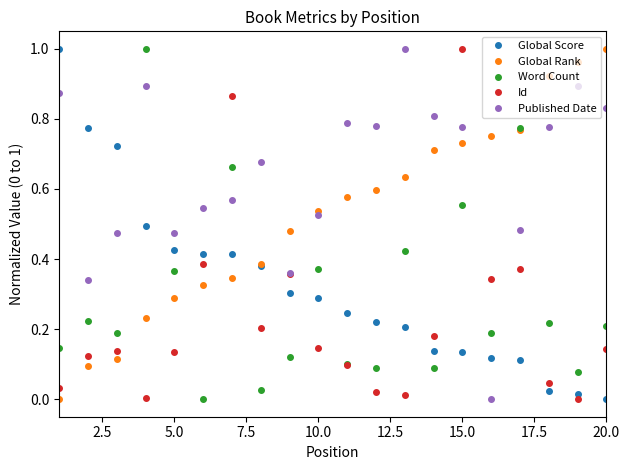

Which series has the largest total across all categories?

Published Date